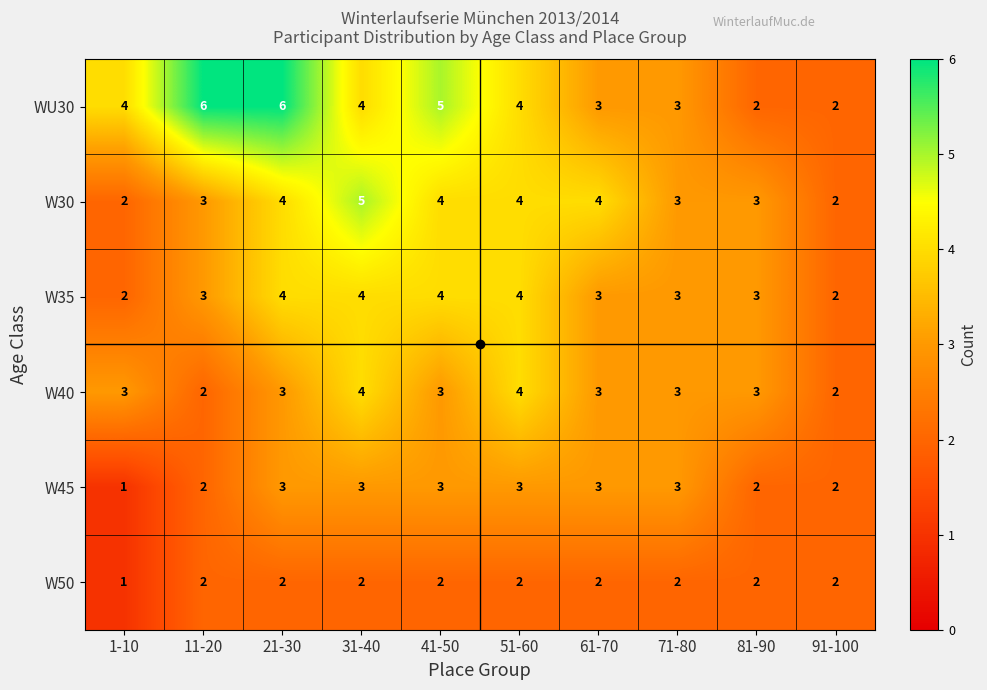

Which category has the lowest value across all series?

1-10